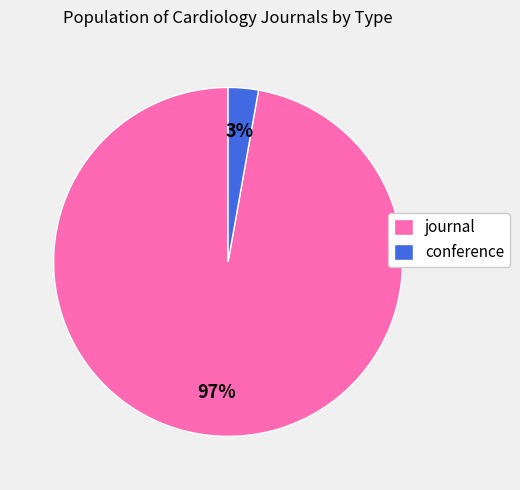

To the nearest percent, what is the difference between the largest and smallest slice percentages?

94%